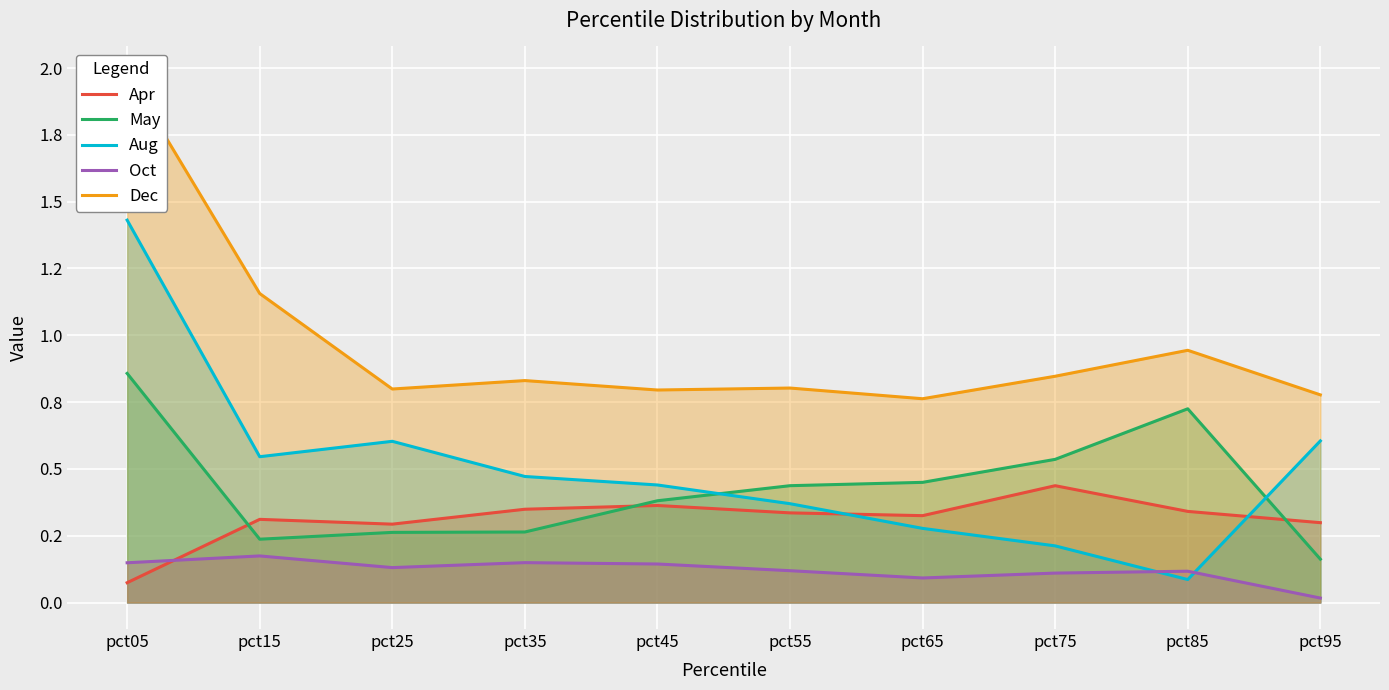

What is the sum of all Aug values?

5.0